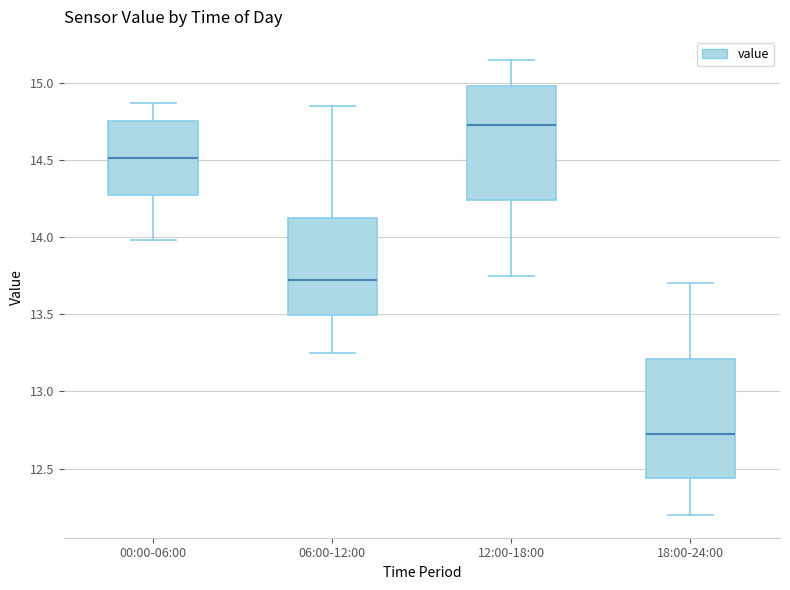

Where is the lower edge of the box for 12:00-18:00 on the y-axis? The values are not printed on the chart, so give them approximately, as read against the axis.

14.25